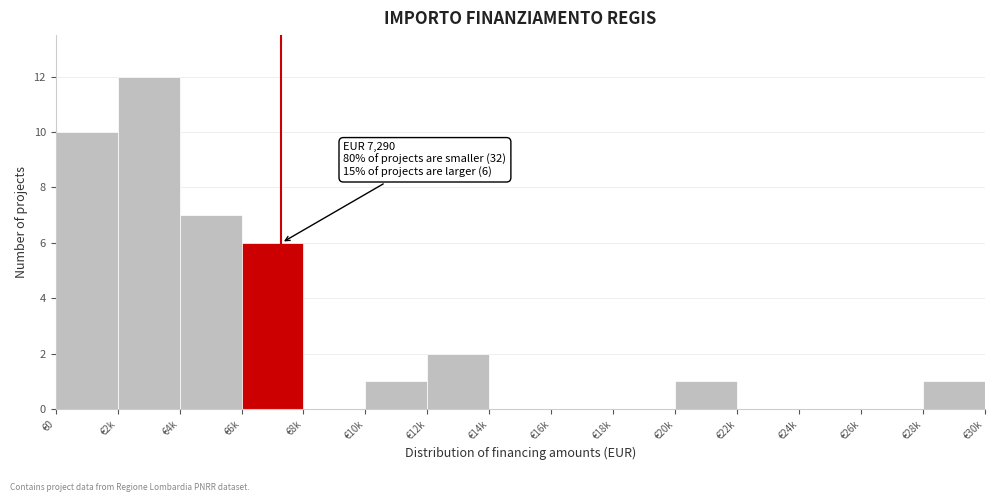

Reading left to right, list all the values displayed in this chart.

€0=10	€2k=12	€4k=7	€6k=6	€8k=0	€10k=1	€12k=2	€14k=0	€16k=0	€18k=0	€20k=1	€22k=0	€24k=0	€26k=0	€28k=1